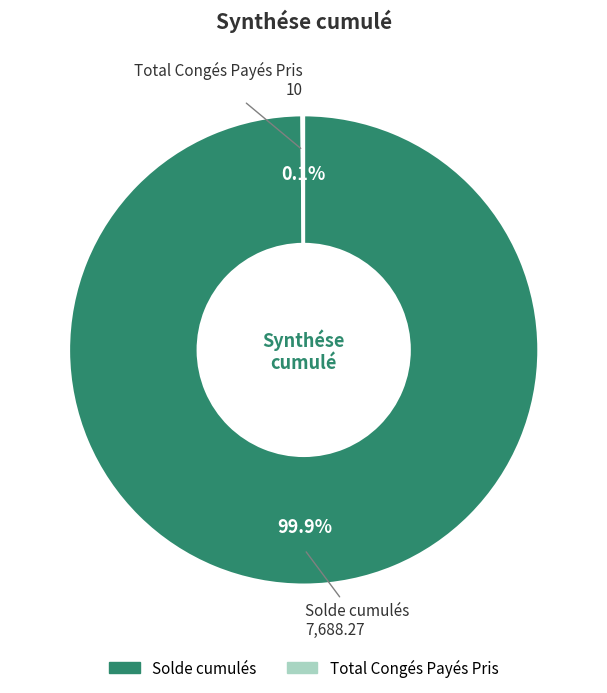

To the nearest percent, what is the difference between the largest and smallest slice percentages?

100%